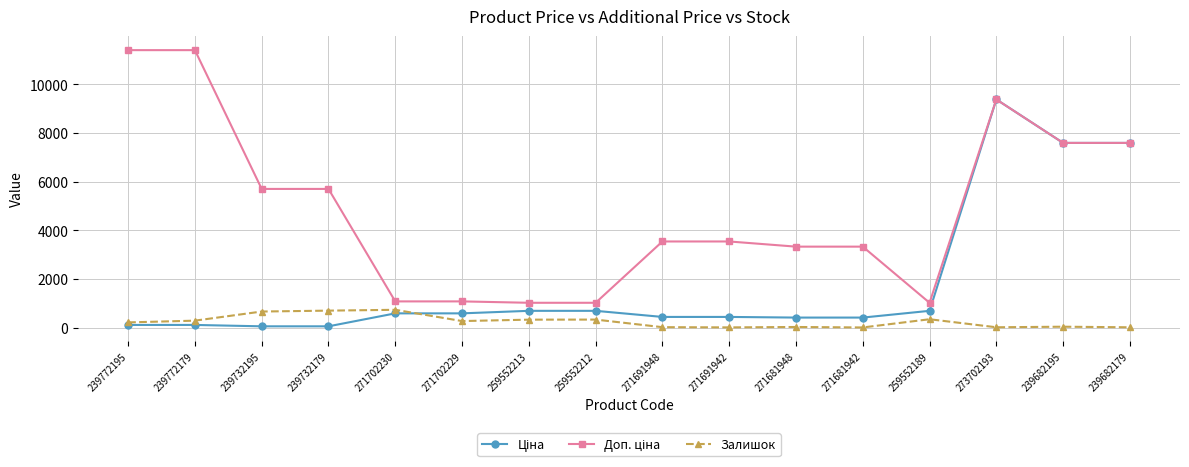

What is the label of the 11th point from the right?

271702229